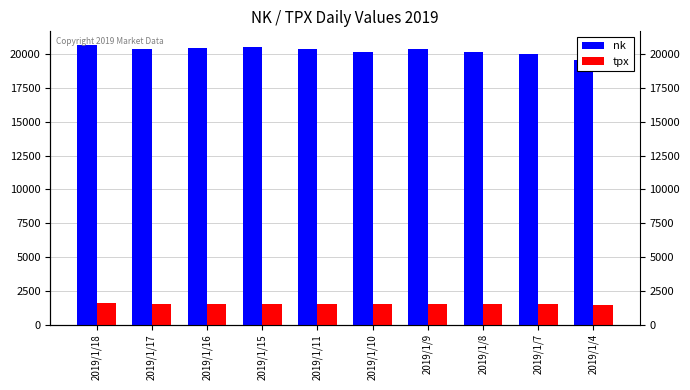

Rank the series at 2019/1/9 from highest to lowest value.

nk, tpx